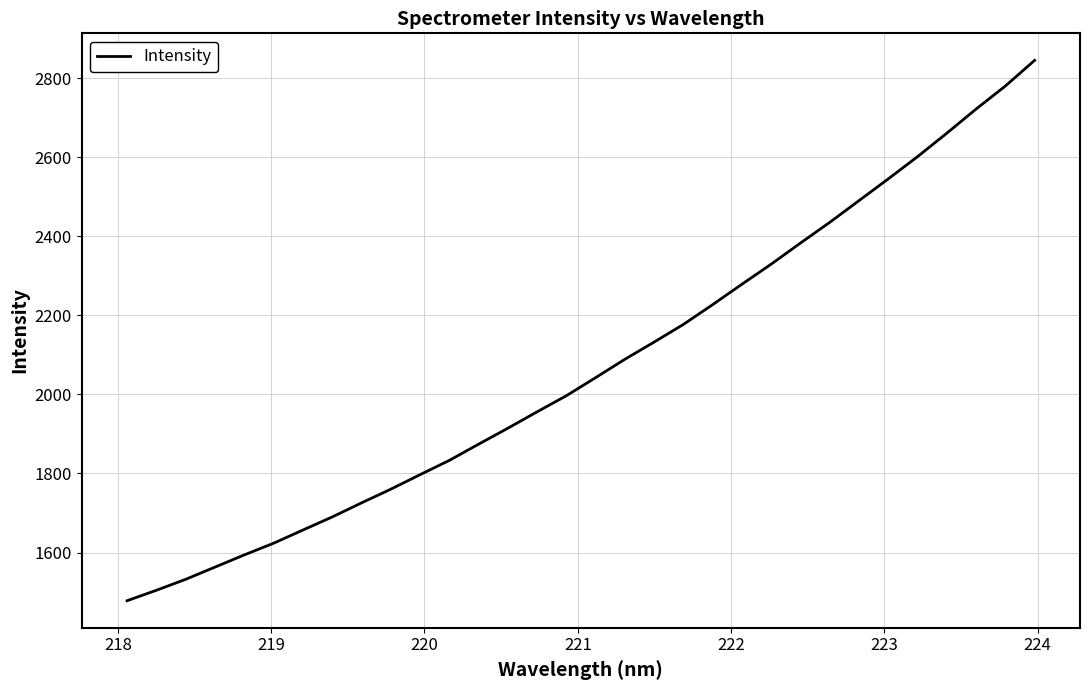

What is the minimum value shown in the chart?

1478.0